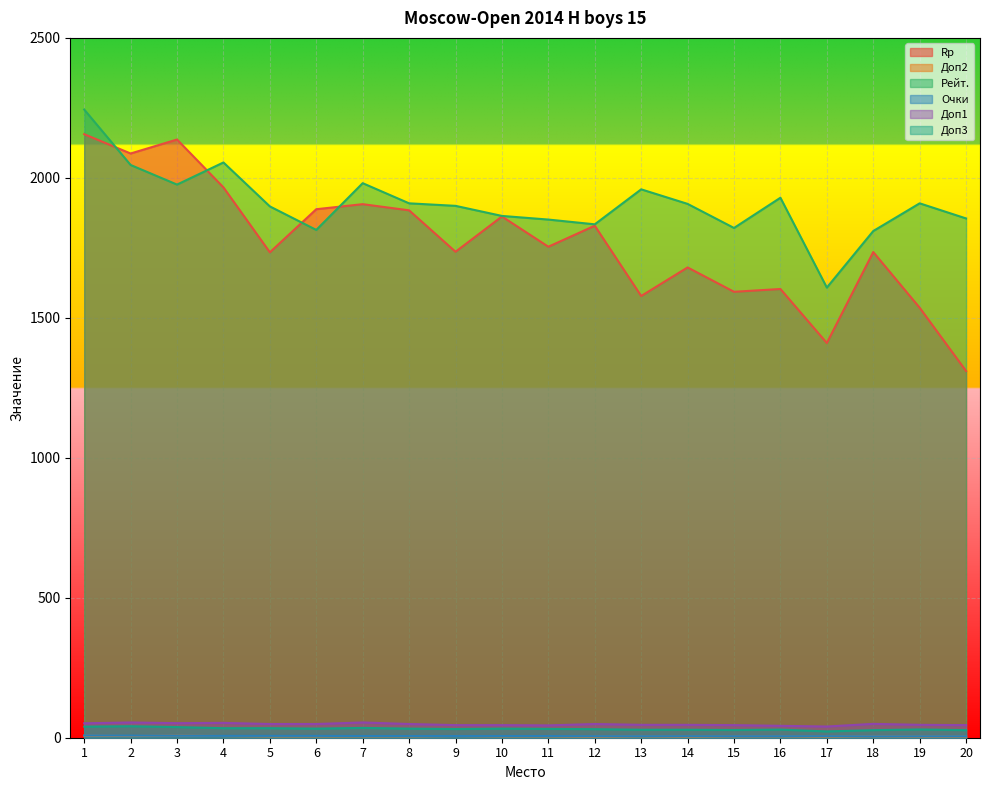

Does the chart display data point markers on the line(s)?

No